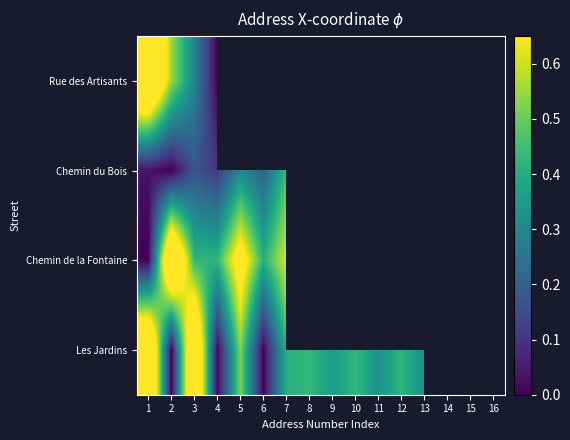

At which category is the sum across all series the highest?

1